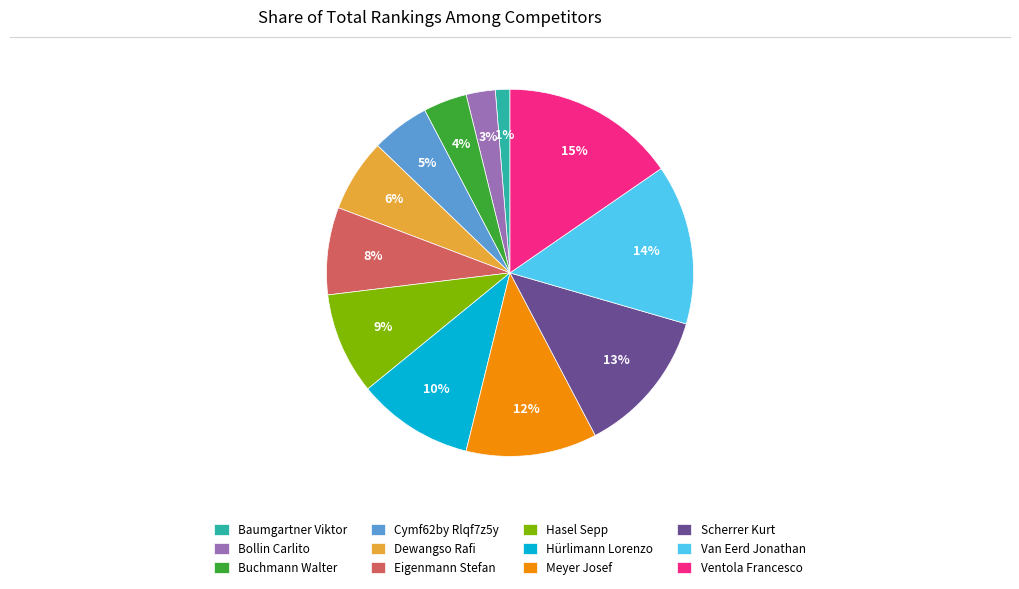

How many slices are in this pie chart?

12